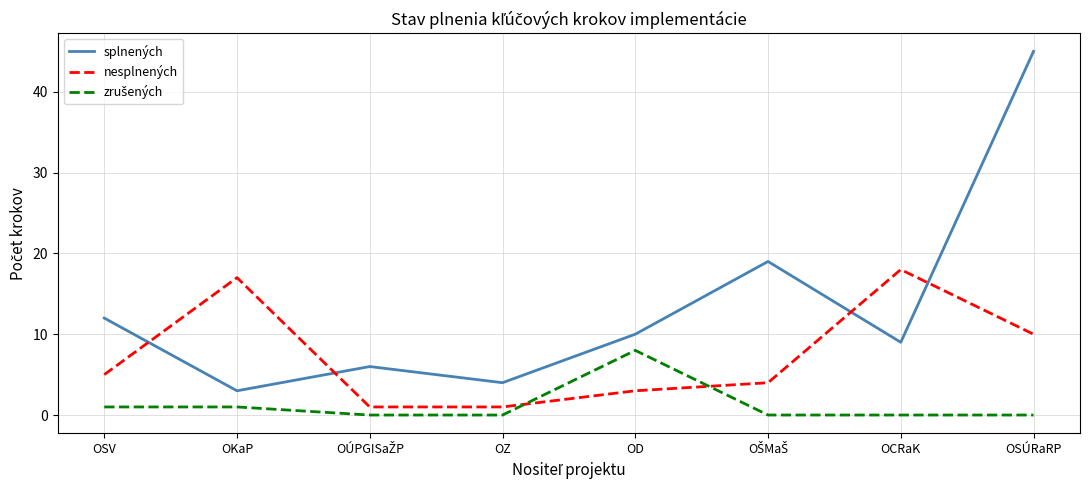

Between OCRaK and OSÚRaRP, which series saw the biggest shift?

splnených